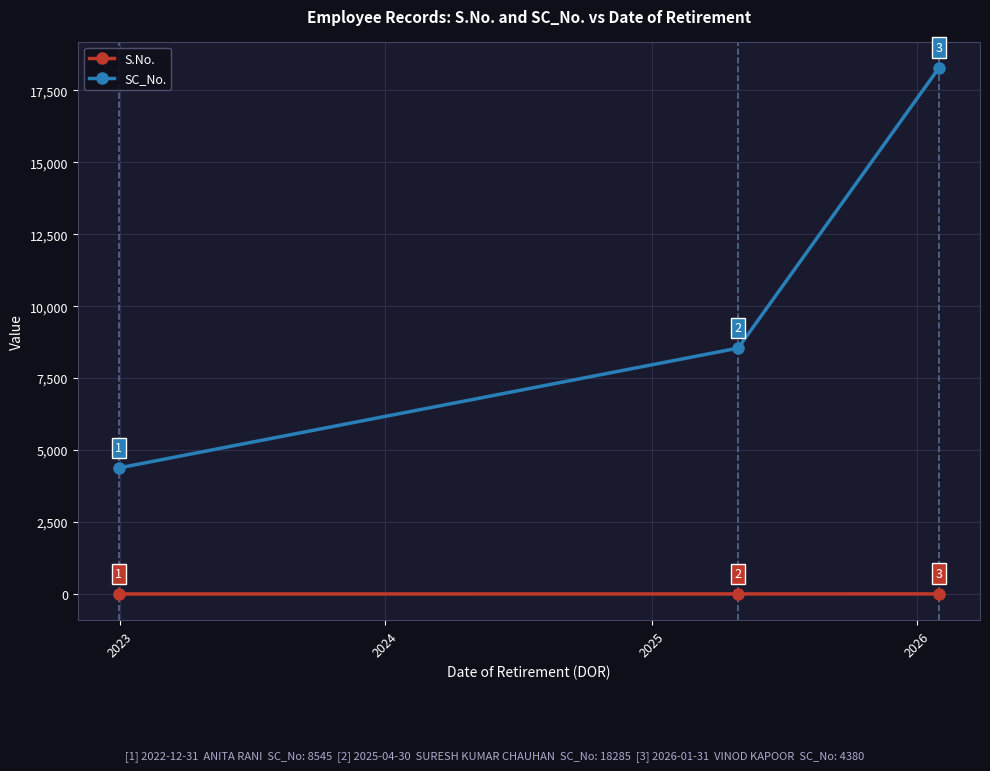

Which series has the widest spread of values?

SC_No.